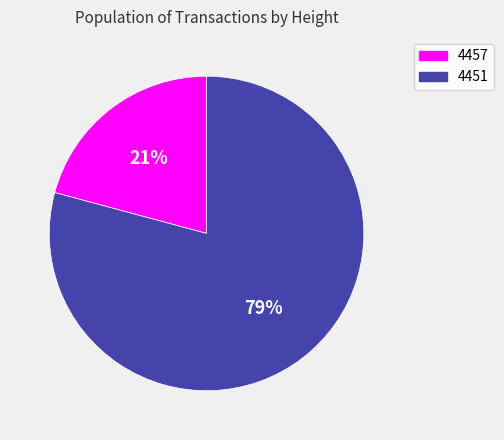

True or false: 4457 accounts for 33% of the total.

False